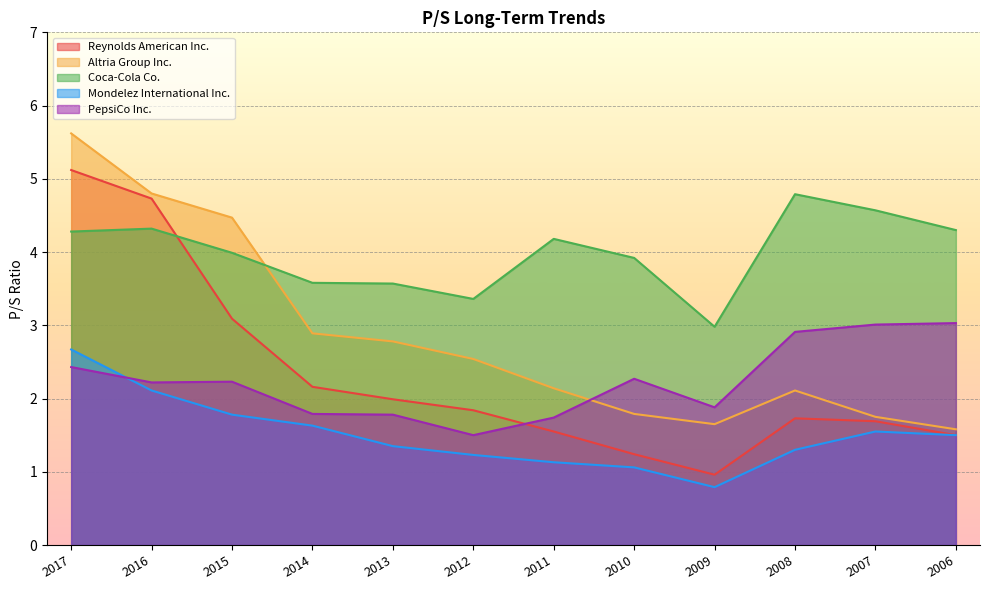

How many interior local peaks does the Reynolds American Inc. series have?

1